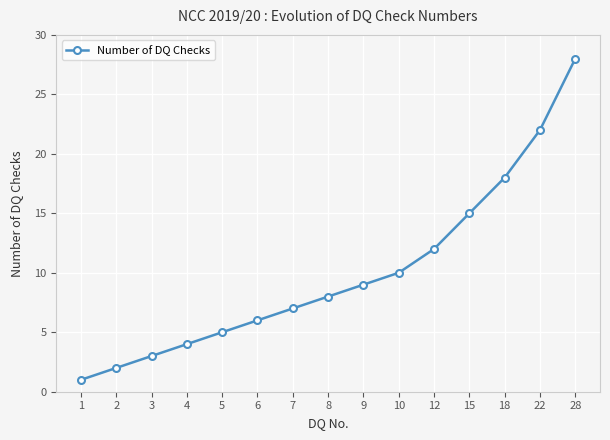

List the labels in order of value, smallest first.

1, 2, 3, 4, 5, 6, 7, 8, 9, 10, 12, 15, 18, 22, 28